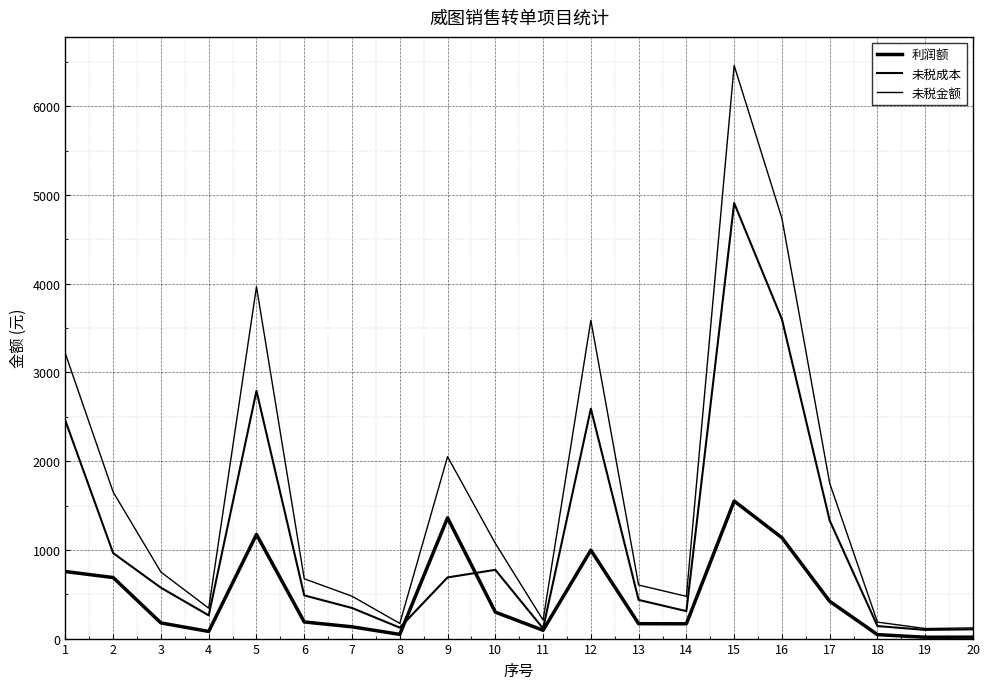

What is the average value of the 利润额 series?

475.4